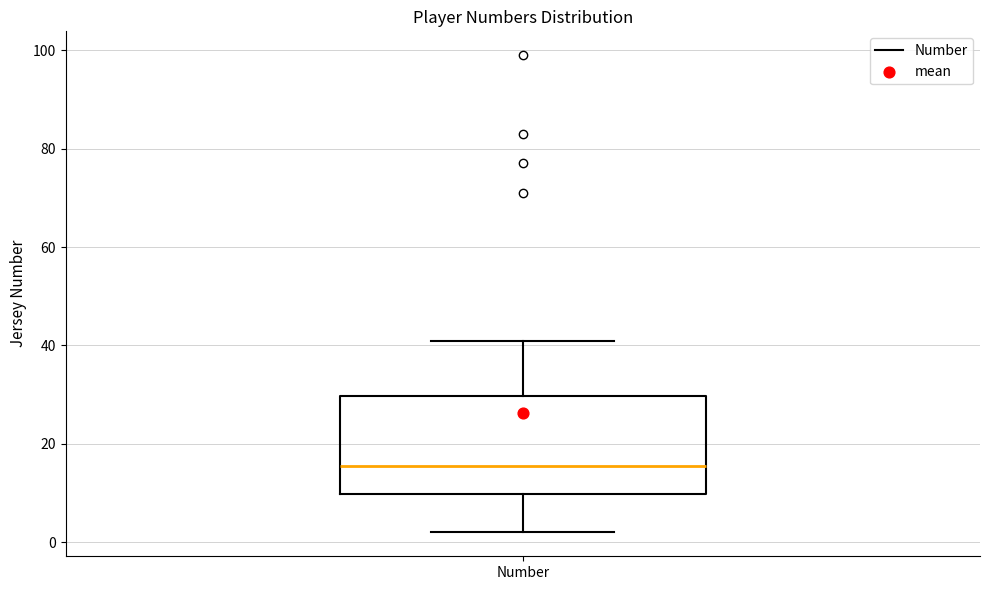

Where does the median line of the box for Number sit on the y-axis? The values are not printed on the chart, so give them approximately, as read against the axis.

16